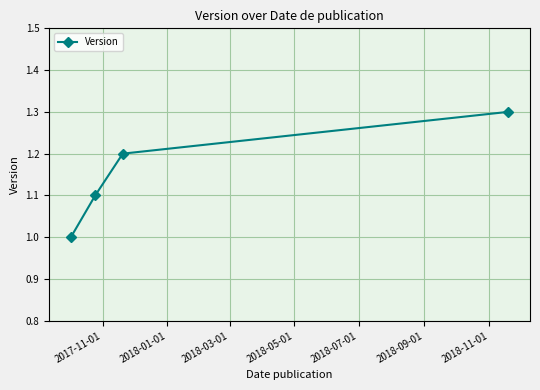

True or false: the data has more than 0 interior local peaks.

False